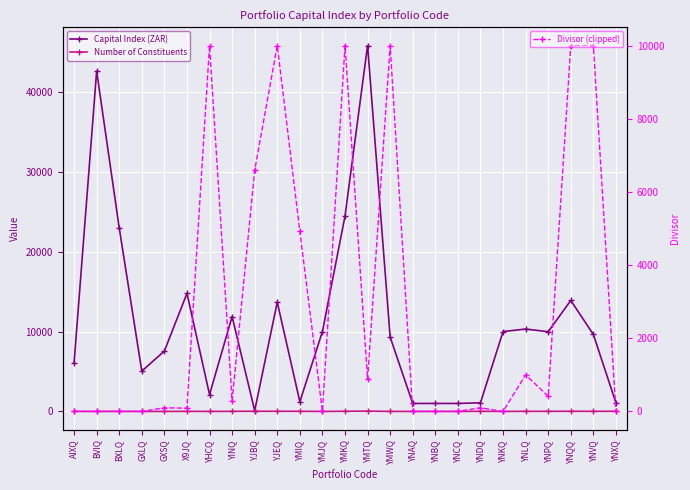

Does the chart display data point markers on the line(s)?

Yes